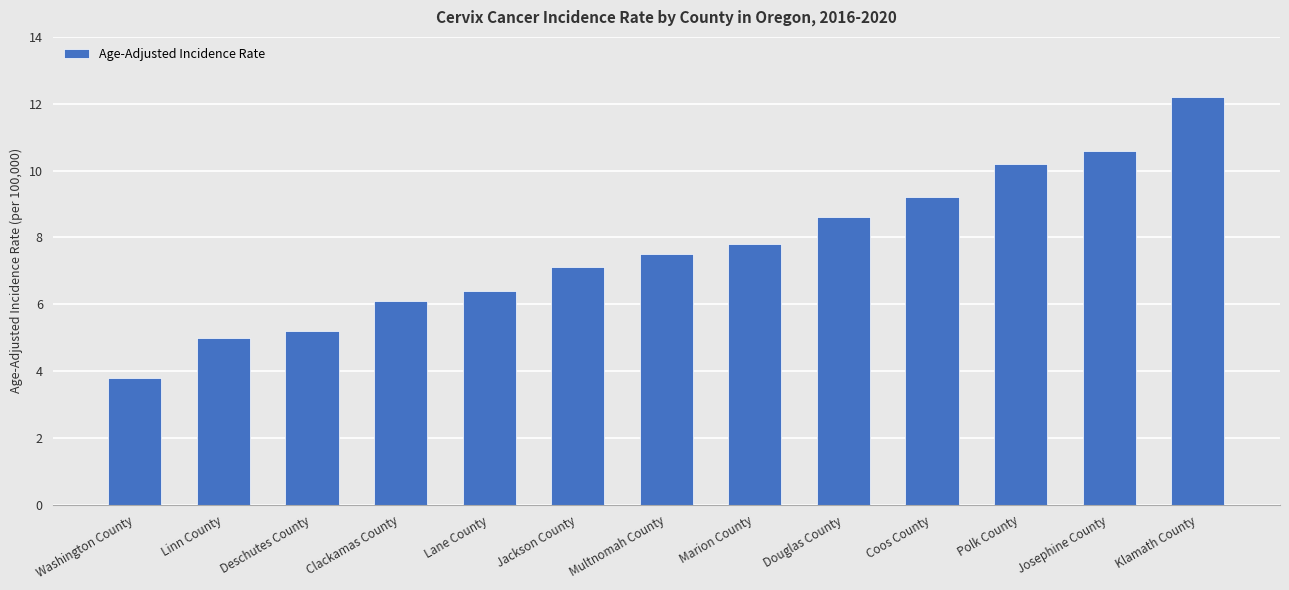

Which category has the highest value across all series?

Klamath County